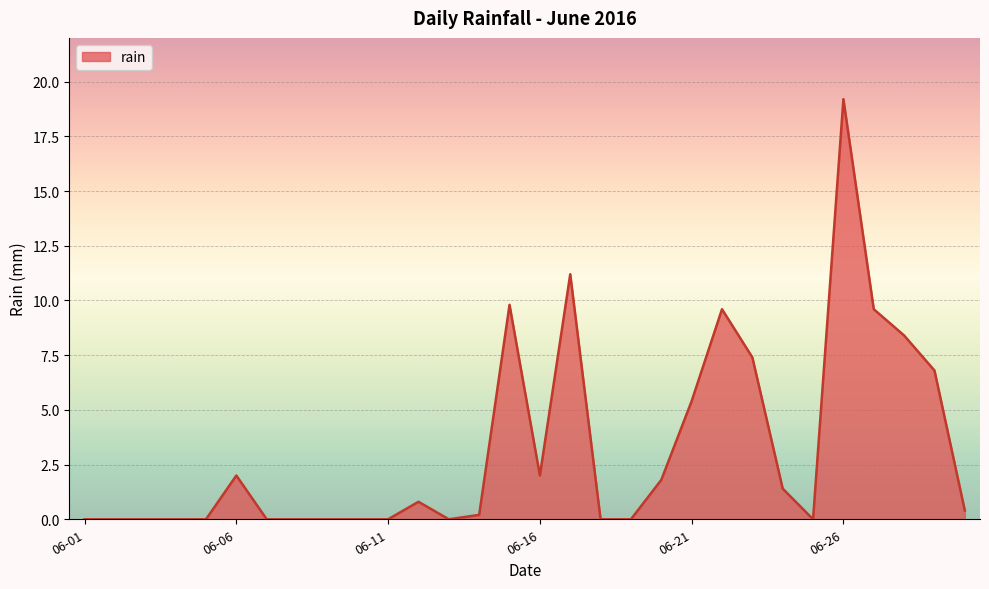

What is the maximum value shown in the chart?

19.2